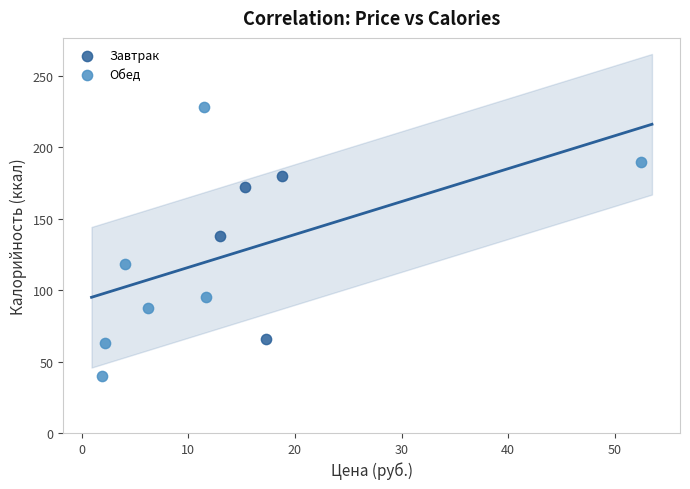

Which series reaches the maximum Y coordinate?

Обед